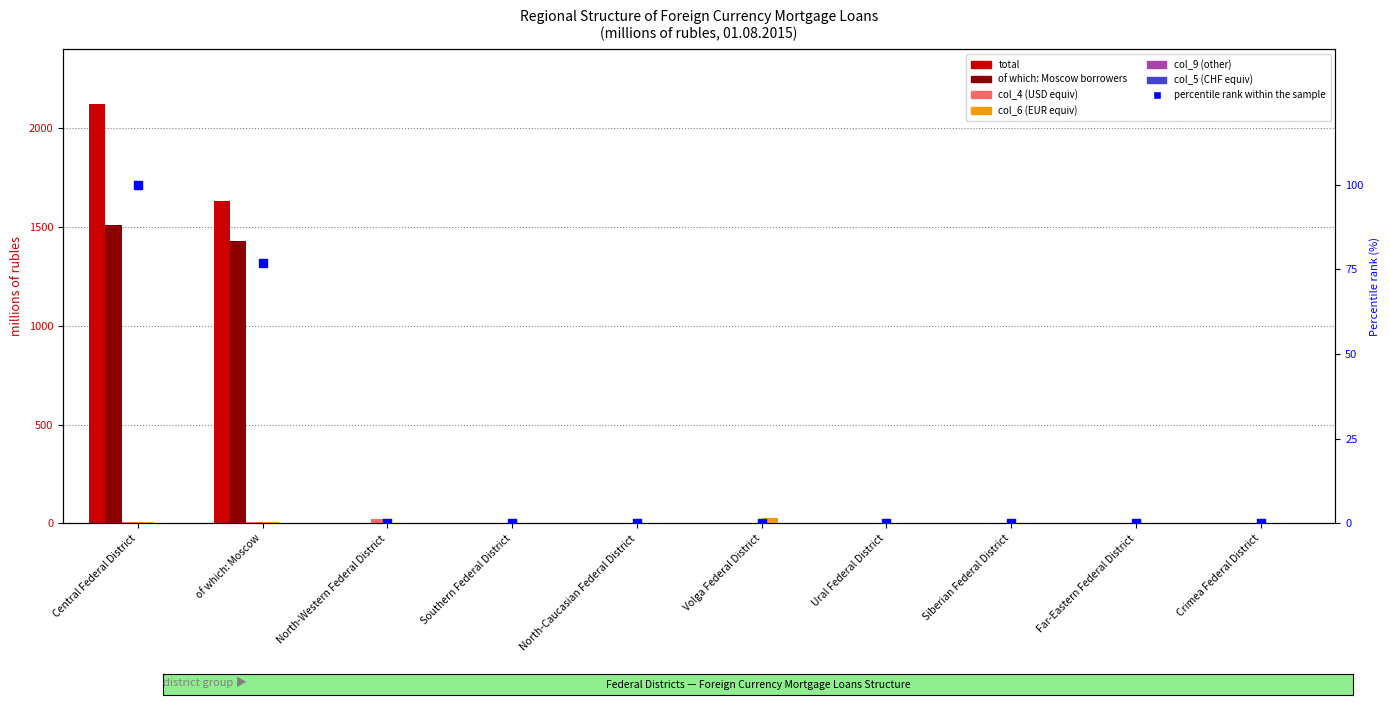

Is the value of of which: Moscow borrowers at Central Federal District greater than the value of col_4 (USD equiv) at of which: Moscow?

Yes